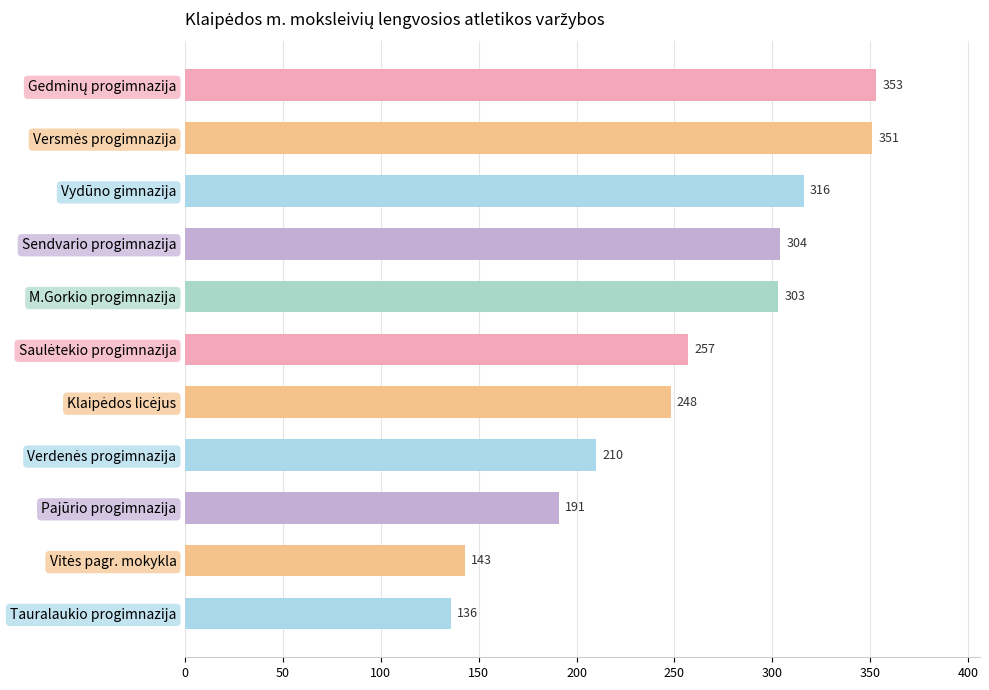

Read the value at Vydūno gimnazija, to the nearest 50.

300